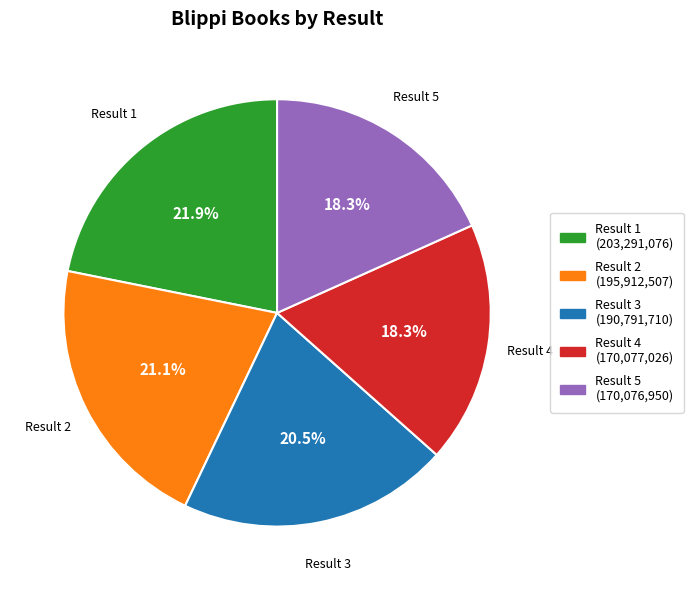

Between Result 2 and Result 3, which is larger?

Result 2